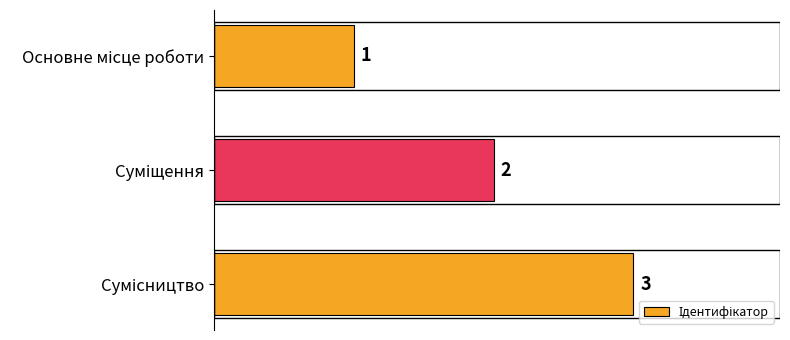

What is the value of the 1st bar from the top?

1